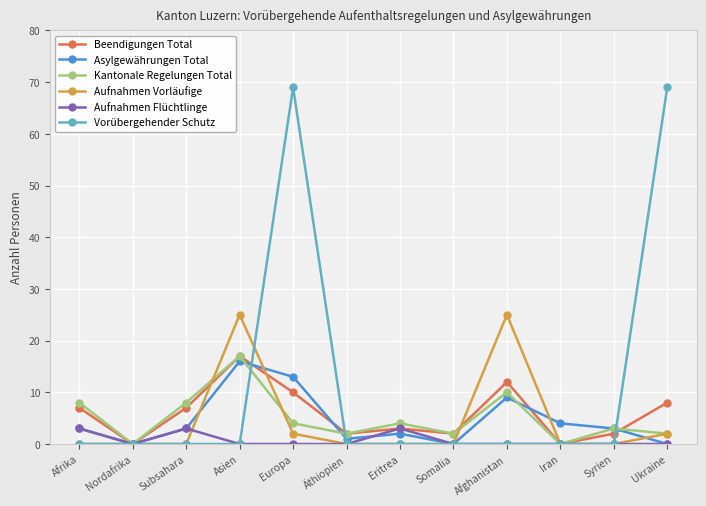

What is the maximum value for Aufnahmen Flüchtlinge?

3